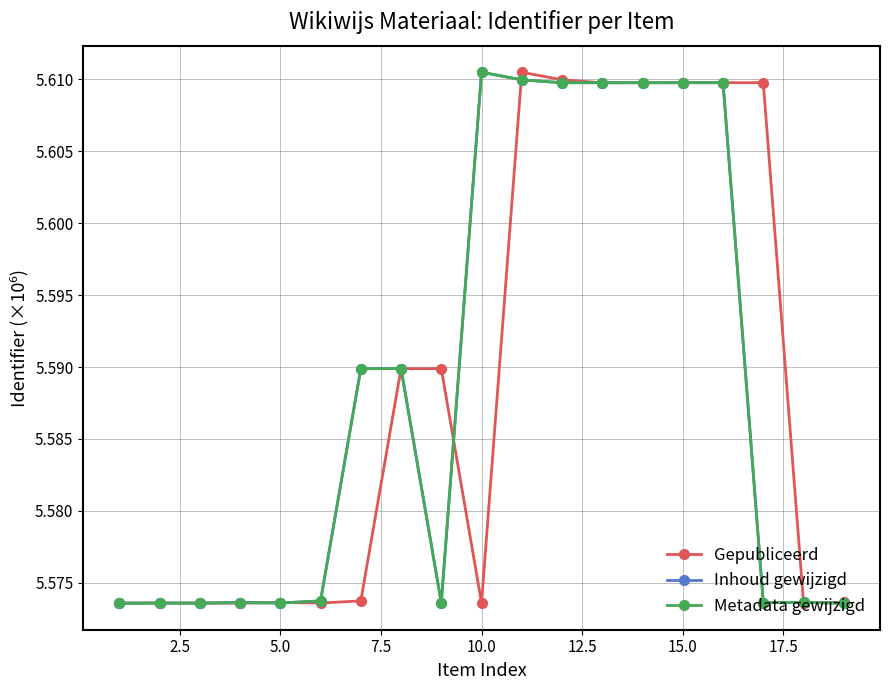

At how many categories does at least one series exceed 5?

19